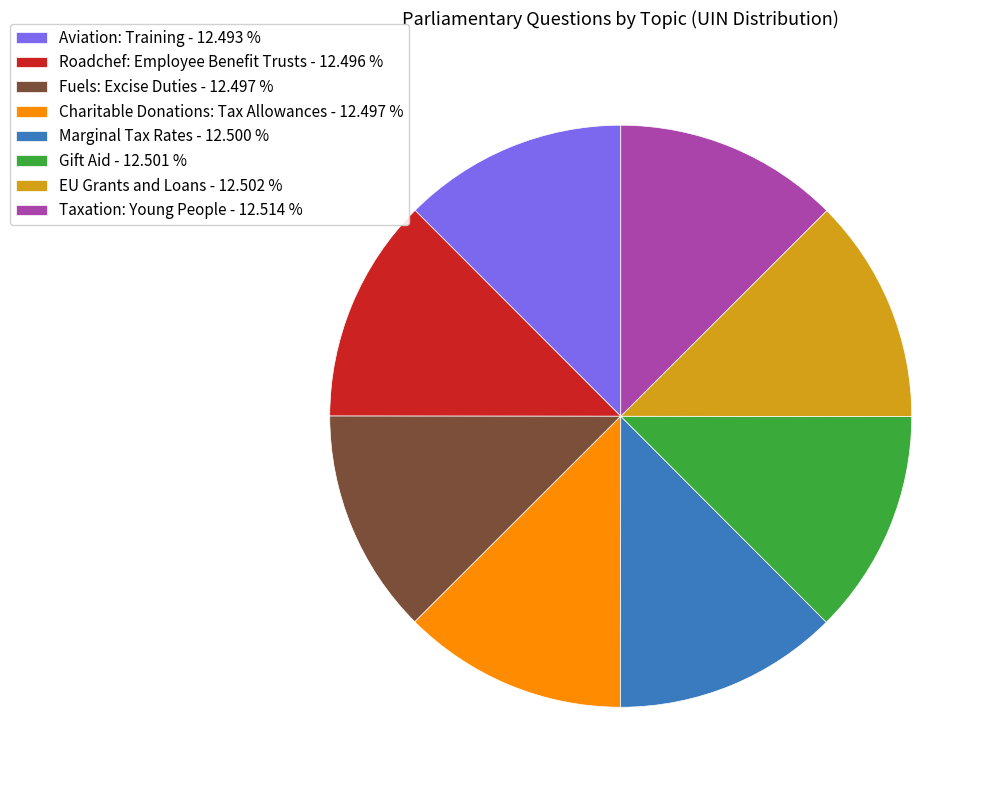

Is the sum of EU Grants and Loans - 12.502 % and Aviation: Training - 12.493 % greater than half?

No